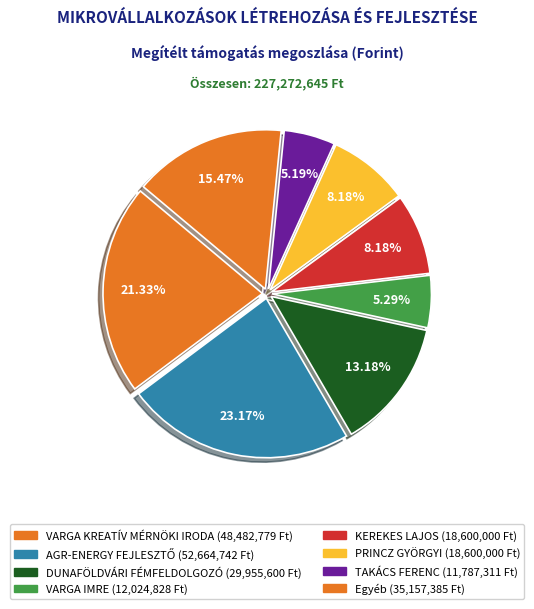

How many slices are in this pie chart?

8